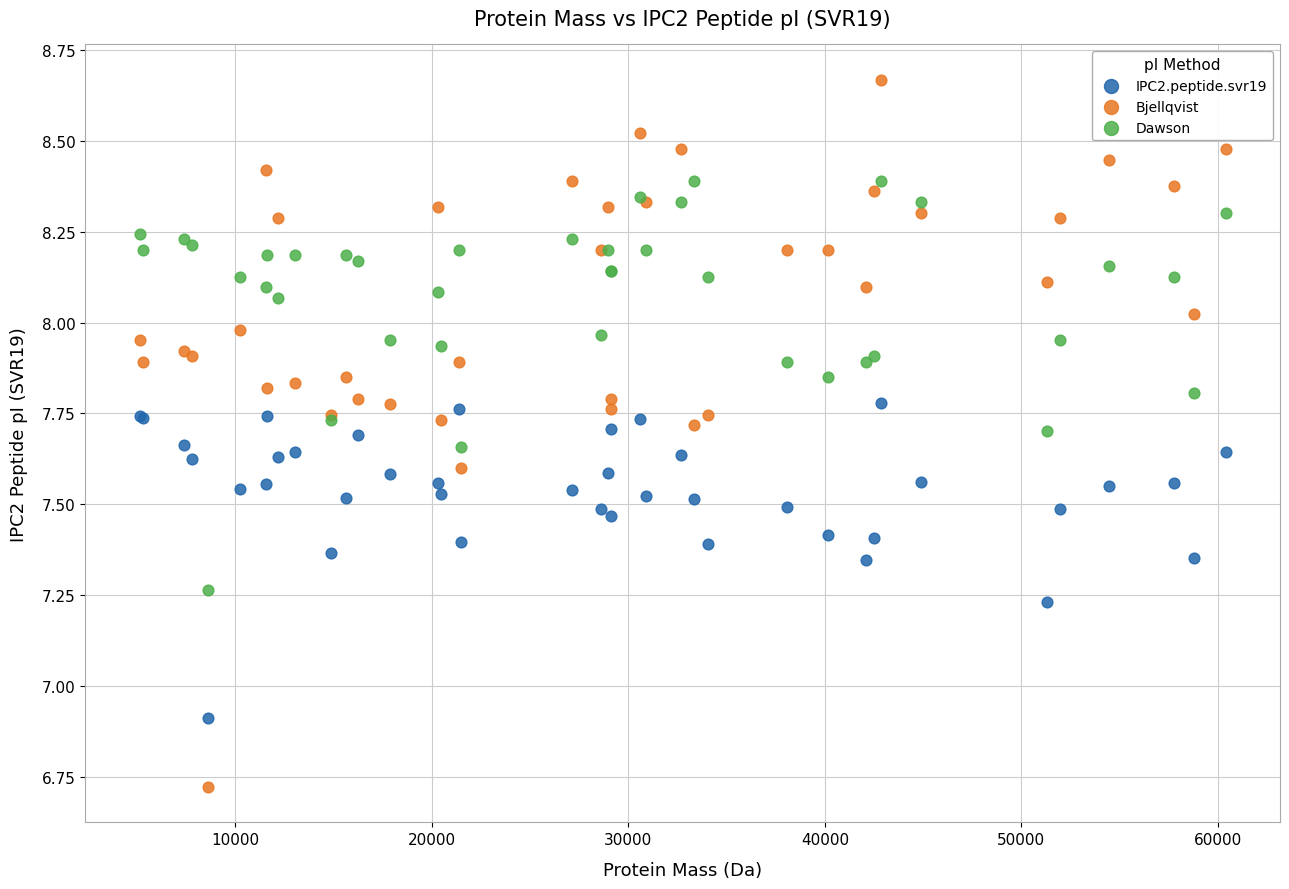

What is the X range (max minus min) for the scatter plot?

55246.1